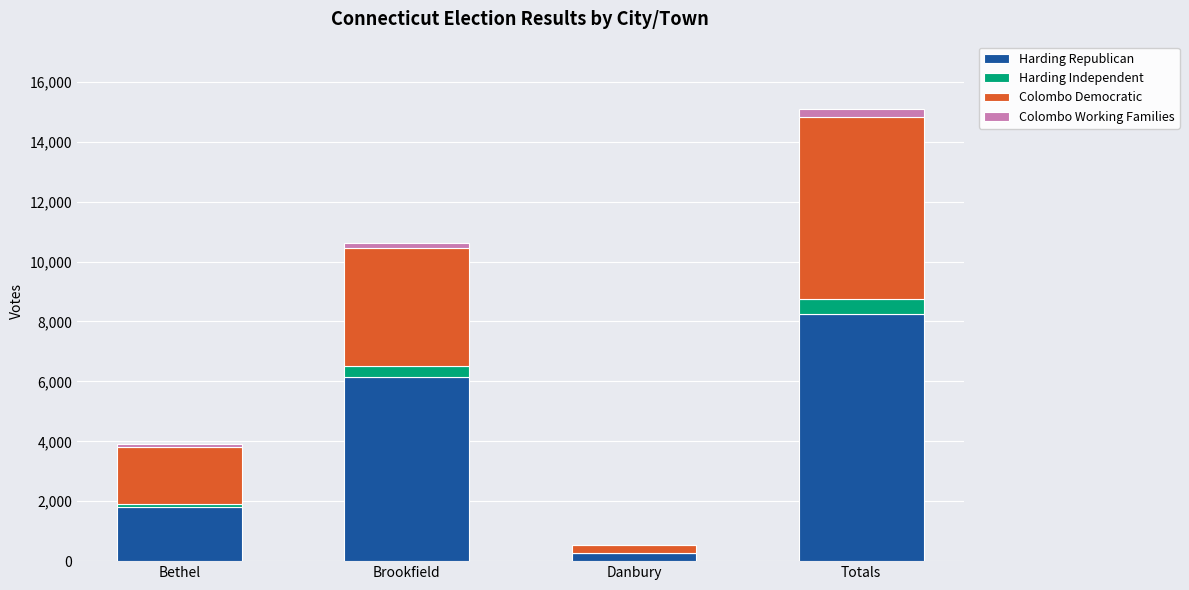

What is the highest value of the Harding Republican series?

8248